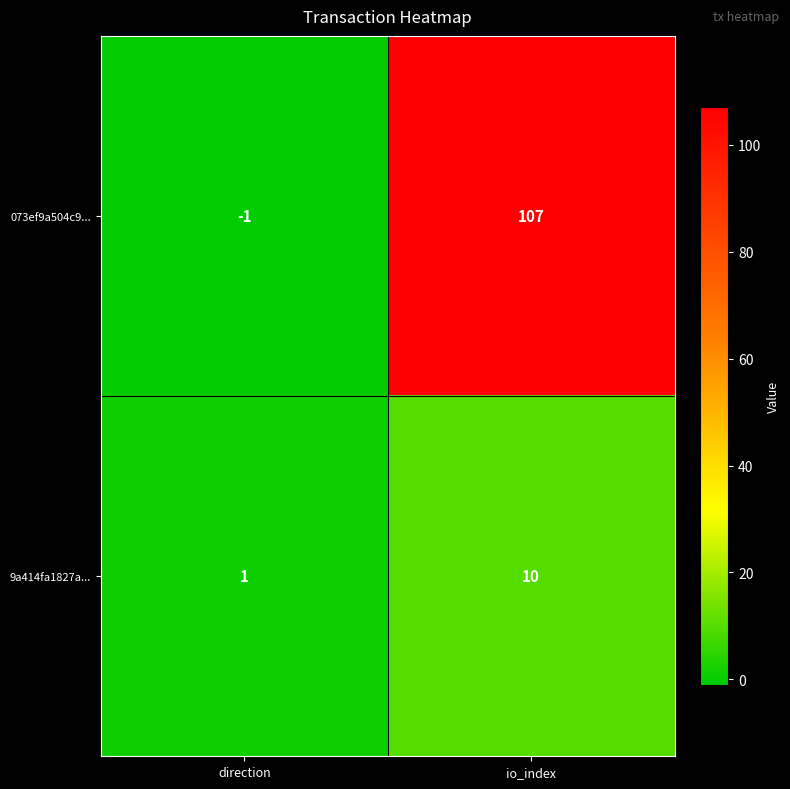

What is the total value across all series at io_index?

117